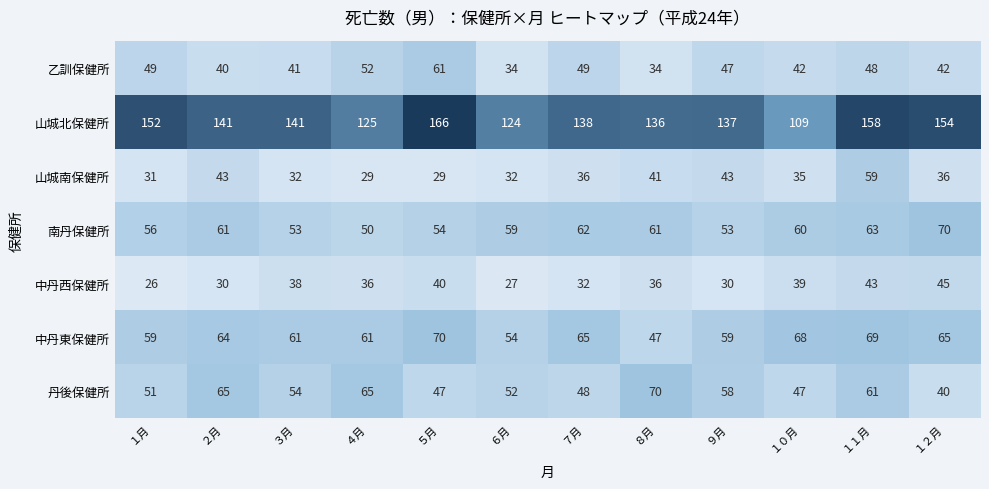

What is the total value across all series at １月?

424